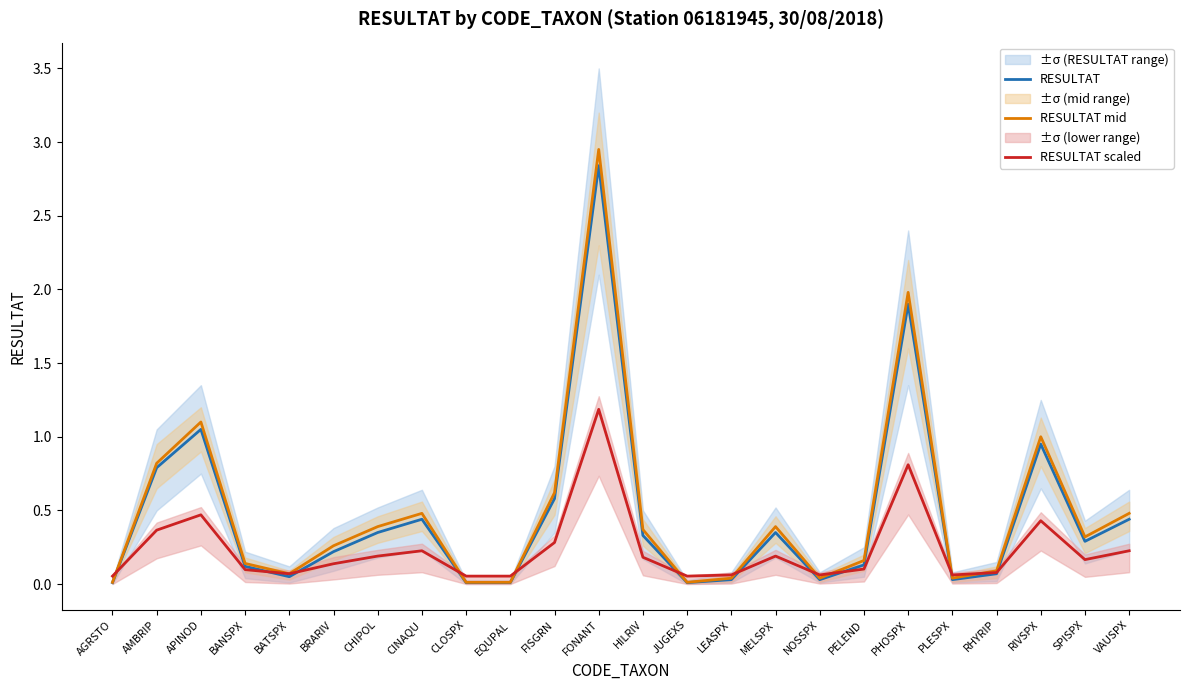

What is the label of the 20th point from the left?

PLESPX